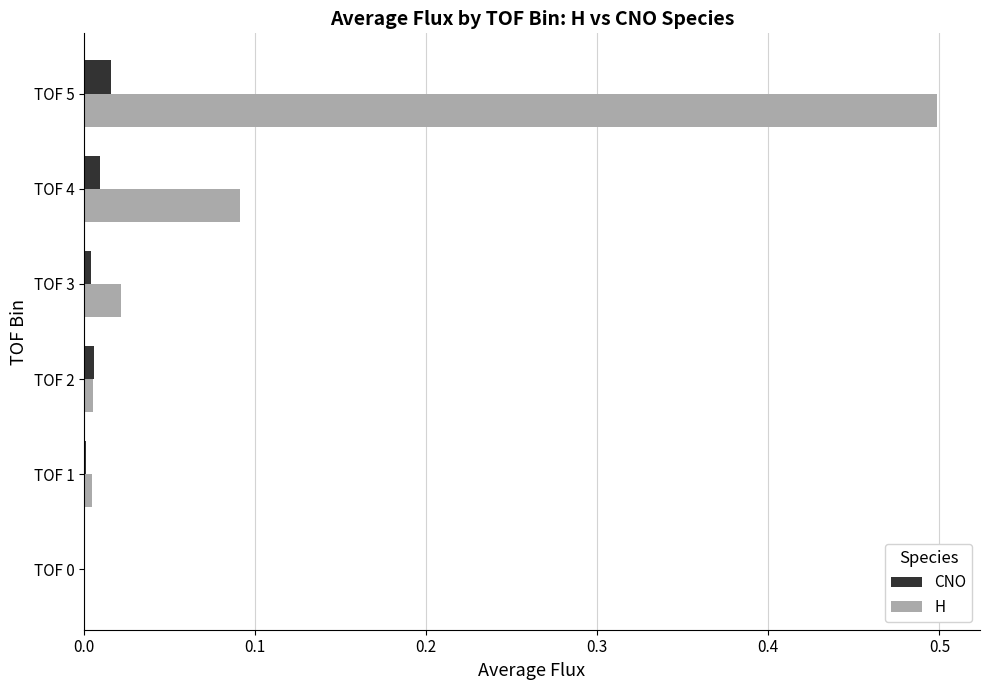

What are all the series names shown in the legend?

CNO, H